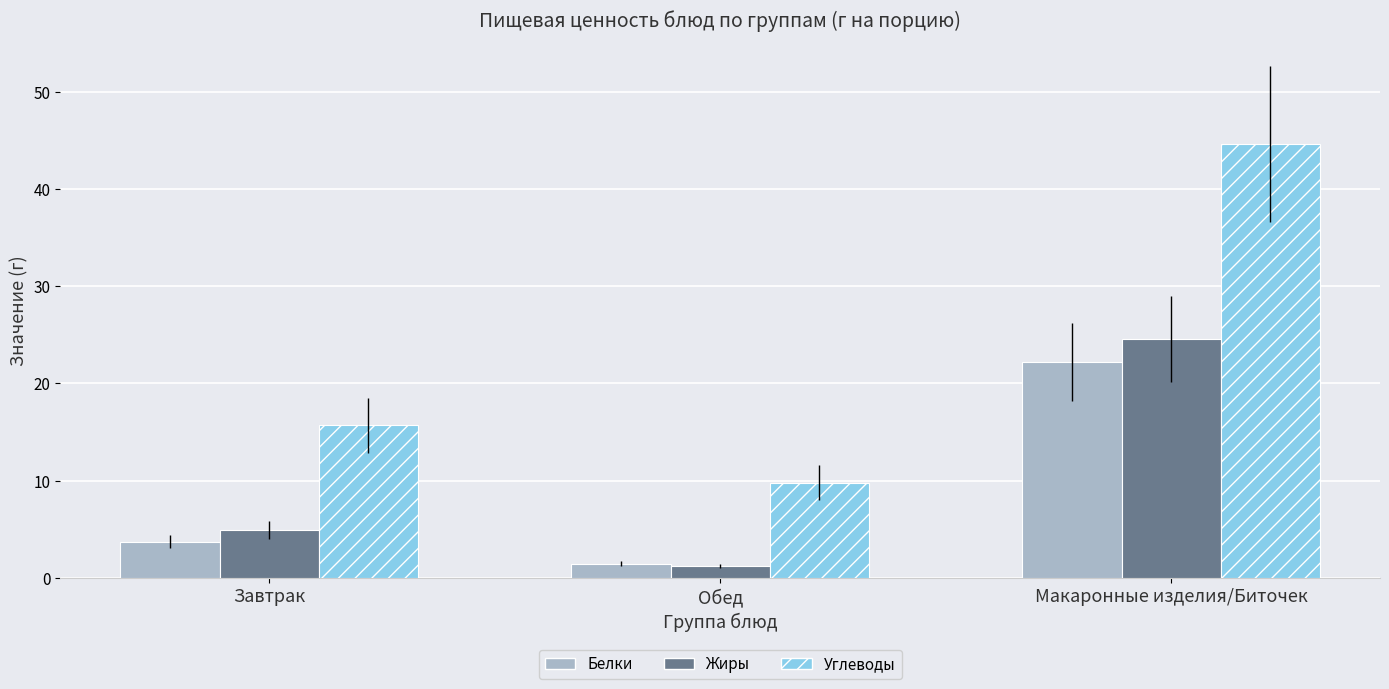

Count the number of categories in the chart.

3